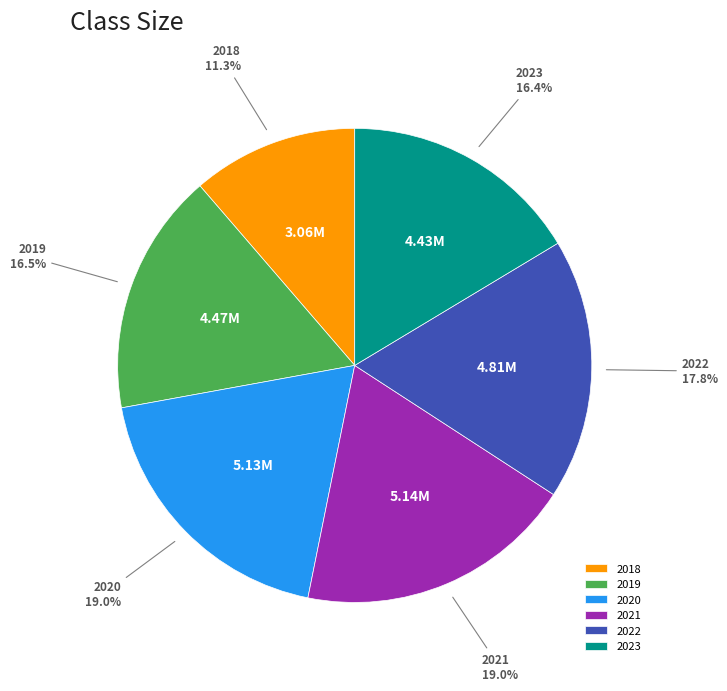

Does any single category account for the majority?

No